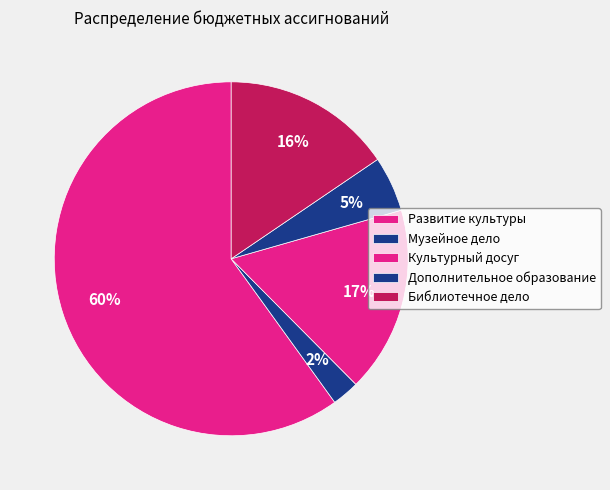

How many segments does this pie chart have?

5